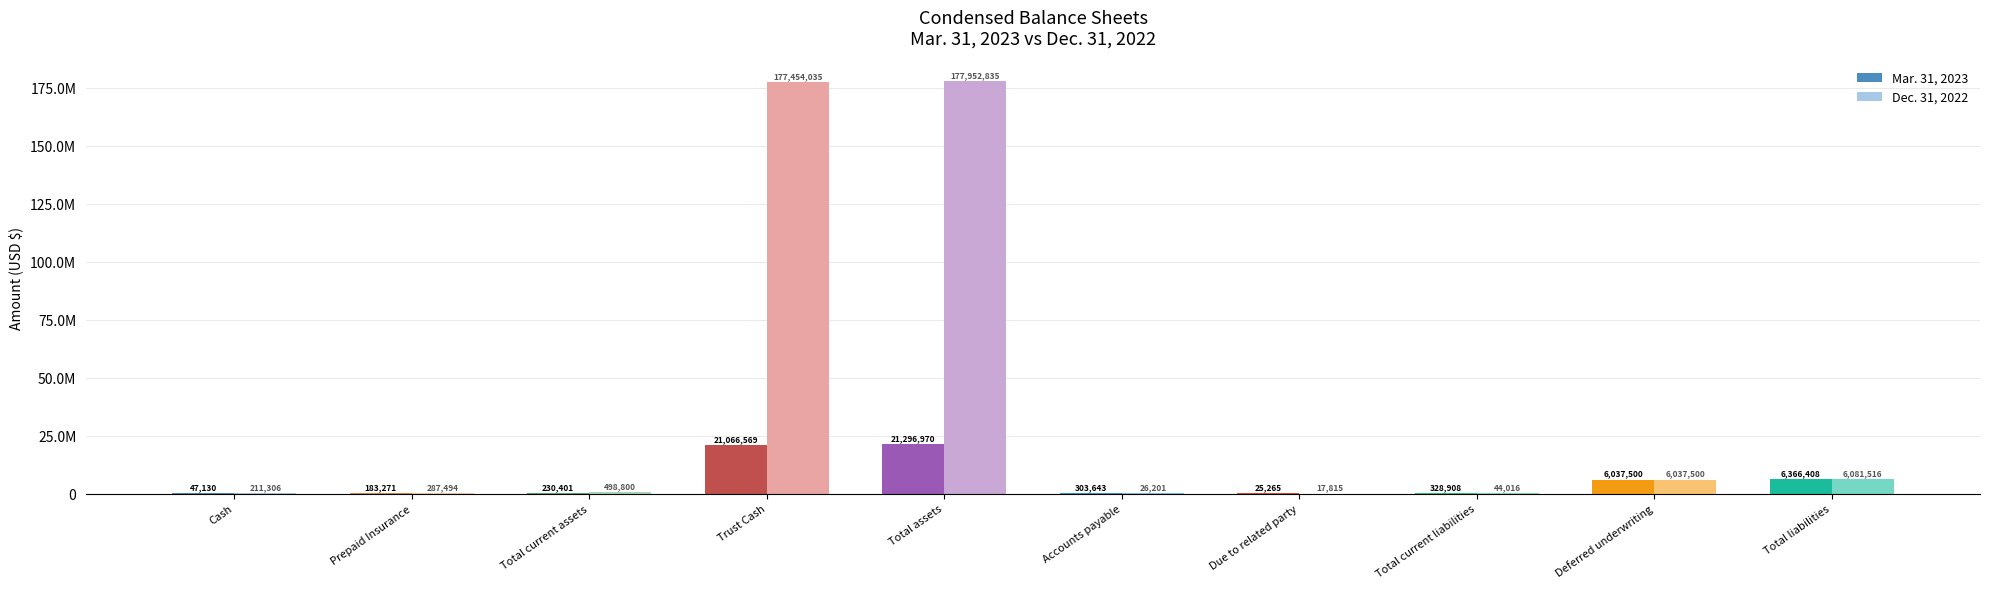

Does the chart contain stacked bars?

No